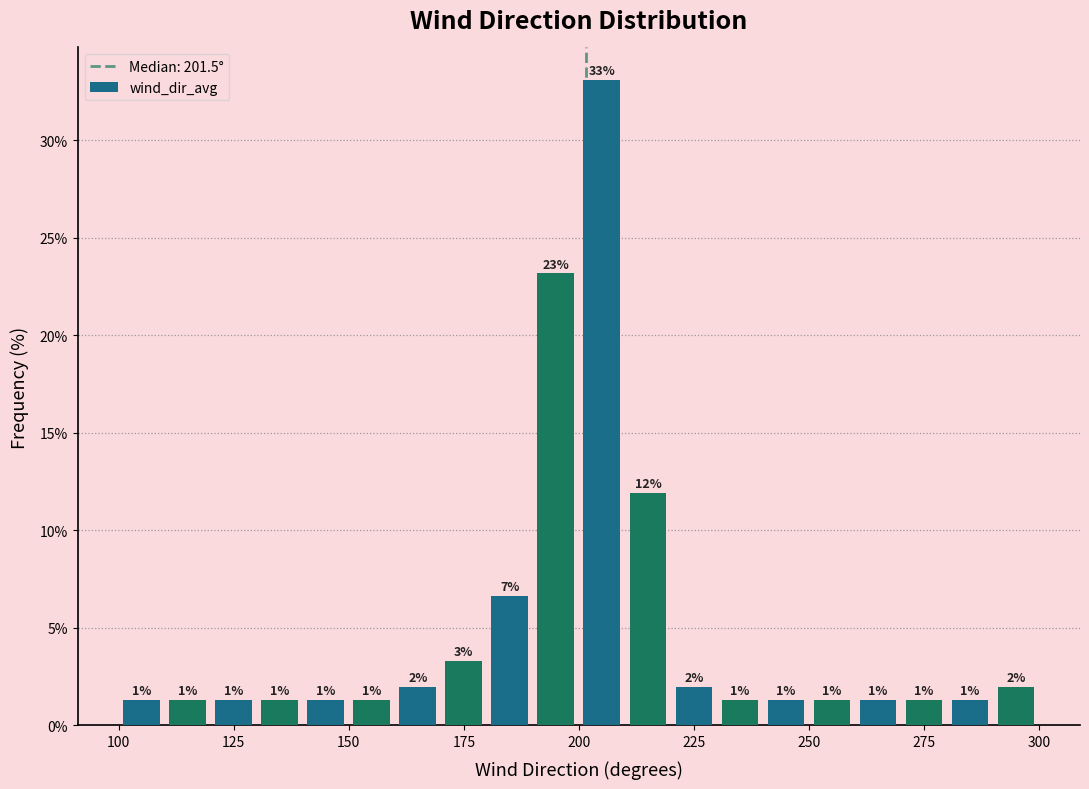

Around what value on the x-axis is the tallest bar? Give the approximate position of its centre, as read against the axis.

205